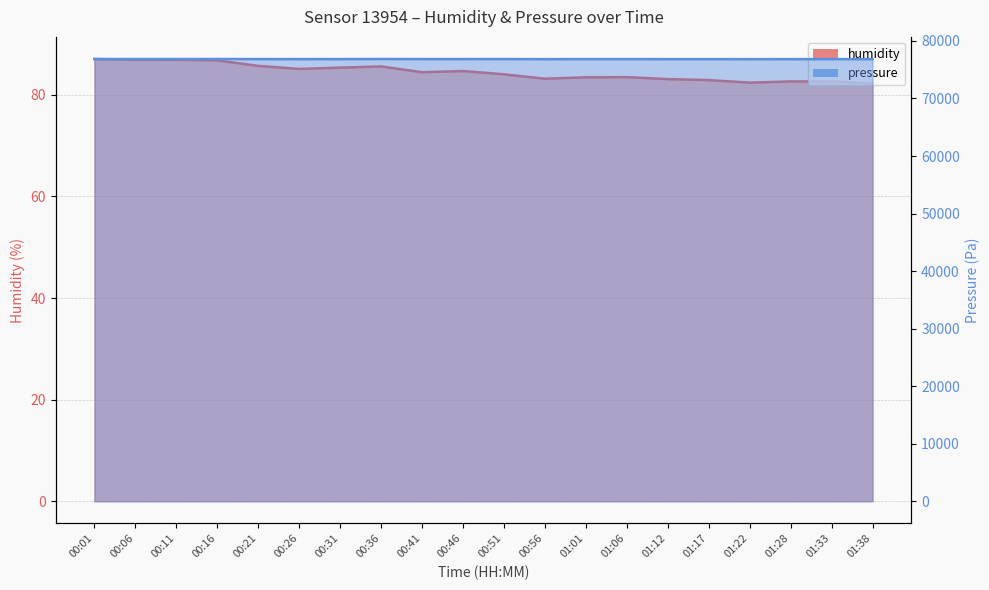

At which label does pressure first exceed 76849?

00:01